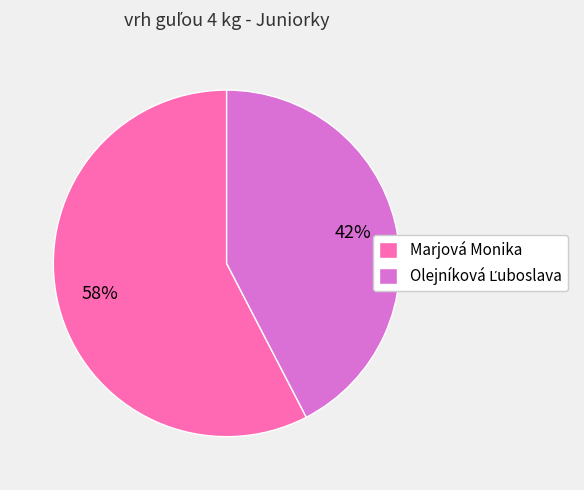

What percentage is the Marjová Monika slice, to the nearest percent?

58%